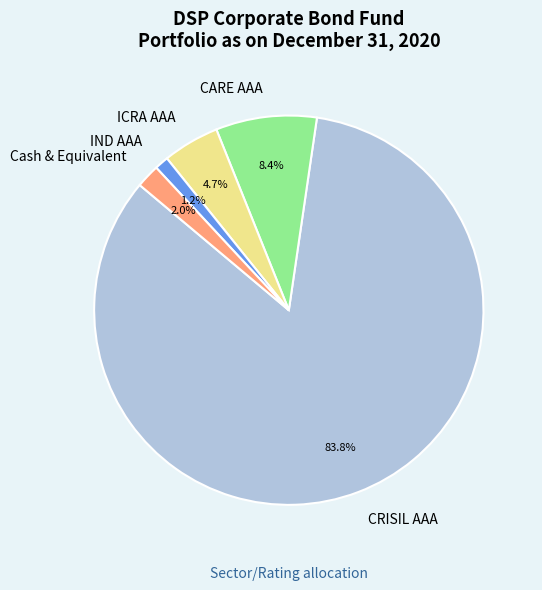

How many slices are in this pie chart?

5